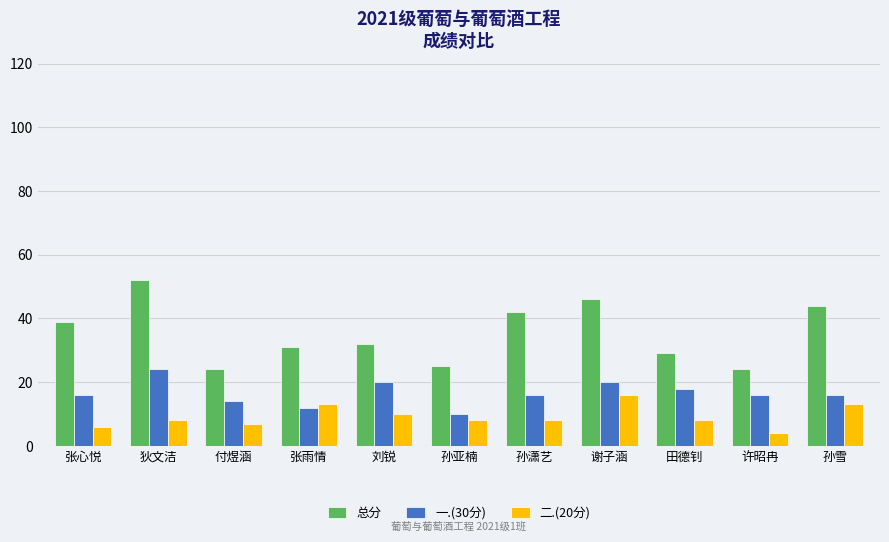

The 总分 series shows 33 at 付煜涵. True or false?

False